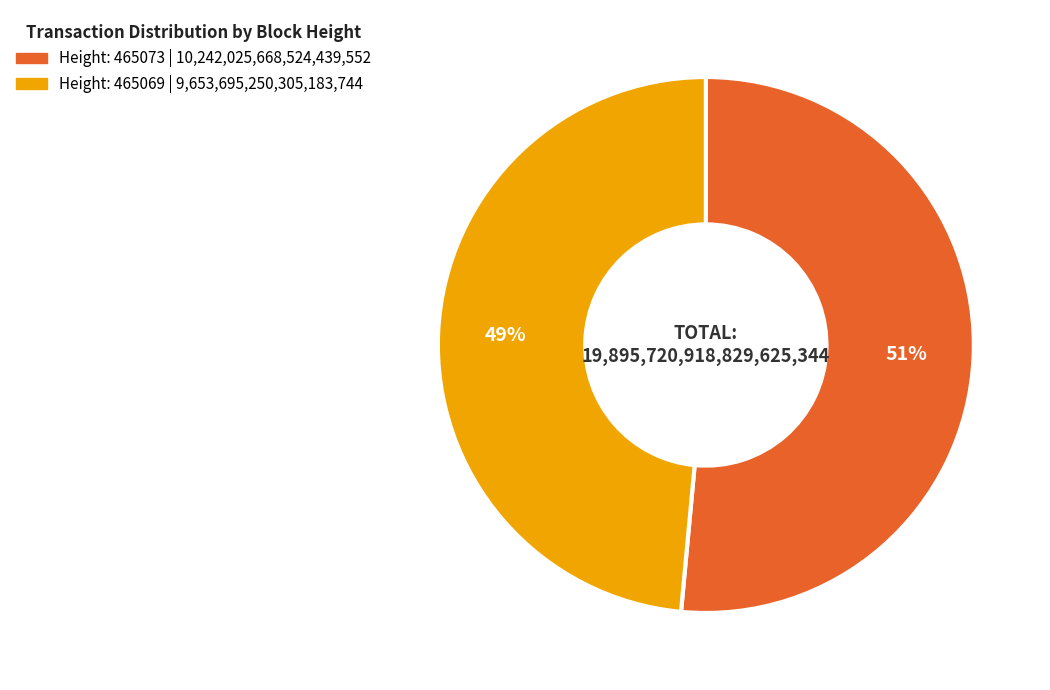

To the nearest percent, what is the average slice percentage?

50%